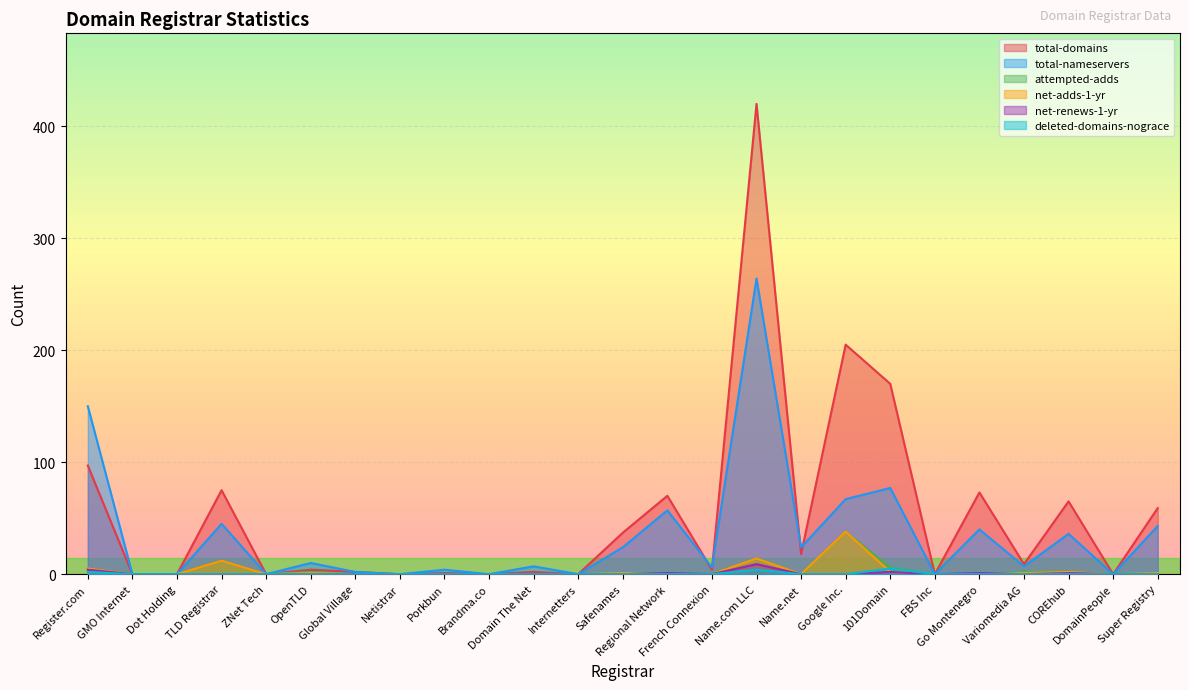

At how many categories does at least one series exceed 114?

4